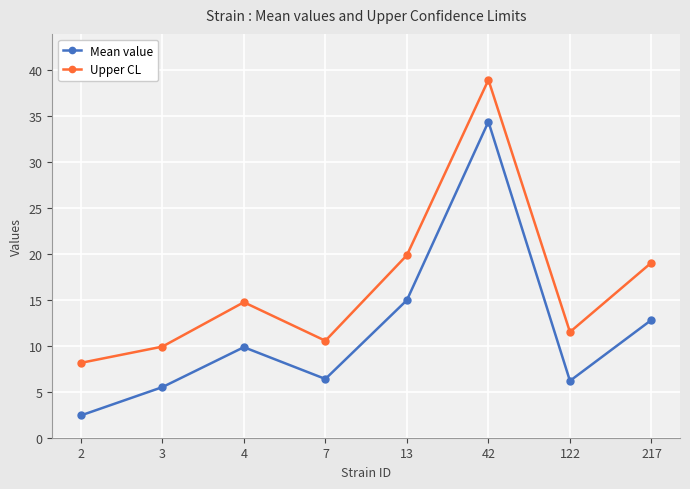

Reading left to right, transcribe all the data shown in this chart.

Mean value: 2.4	5.5	9.8	6.4	15.0	34.4	6.2	12.8
Upper CL: 8.1	9.9	14.7	10.5	19.9	38.9	11.5	19.0